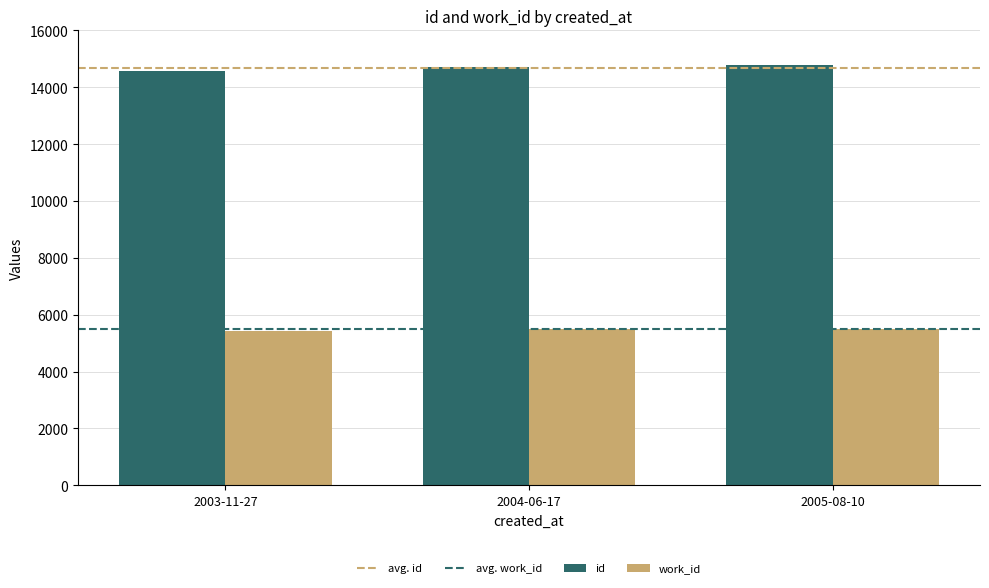

What is the maximum value shown in the chart?

14770